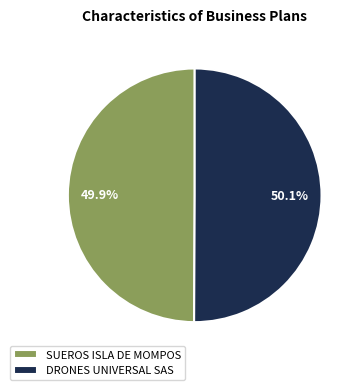

Is there any slice that represents more than half of the pie?

Yes